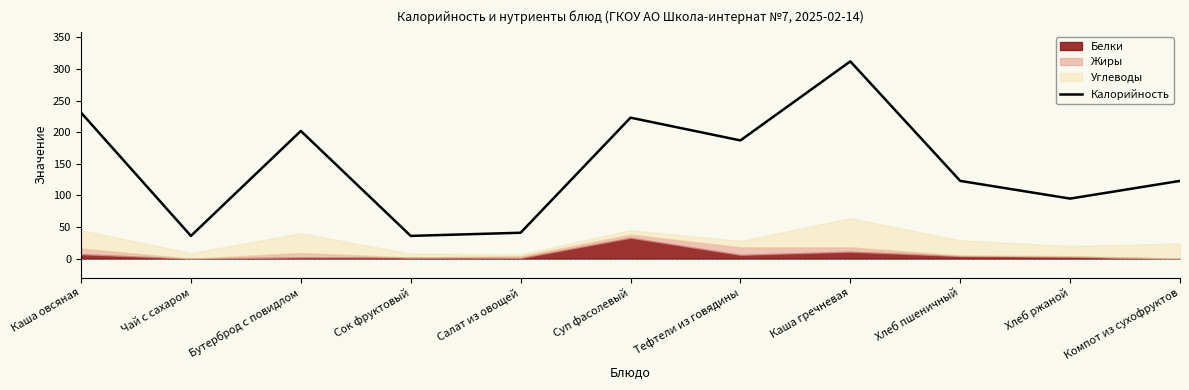

At which label is the value closest to 174?

Тефтели из говядины